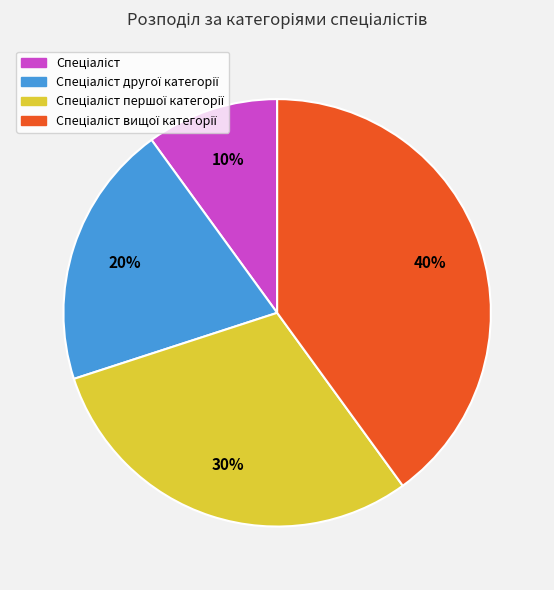

To the nearest percent, what is the difference between the largest and smallest slice percentages?

30%